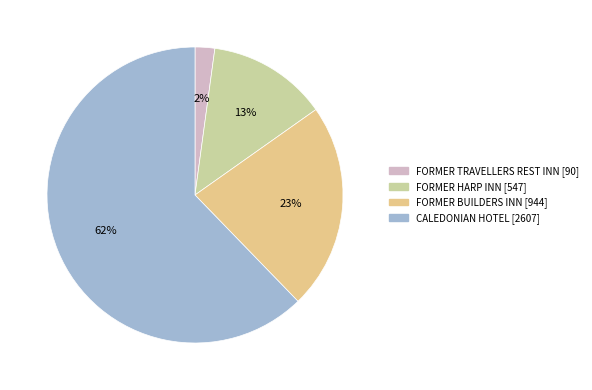

How many segments does this pie chart have?

4